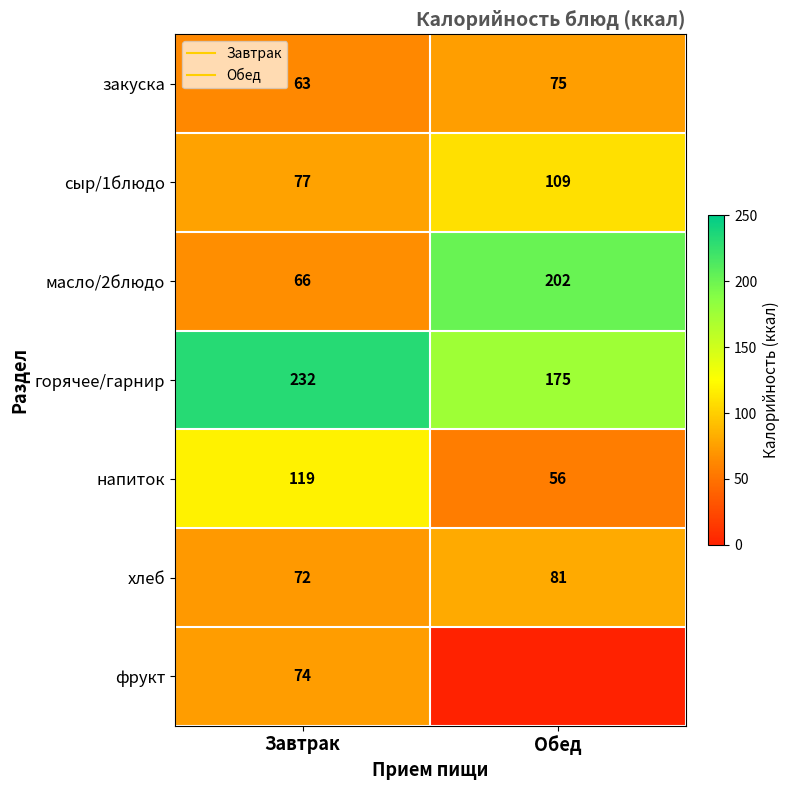

Is it true that масло/2блюдо equals 66 at Завтрак?

True